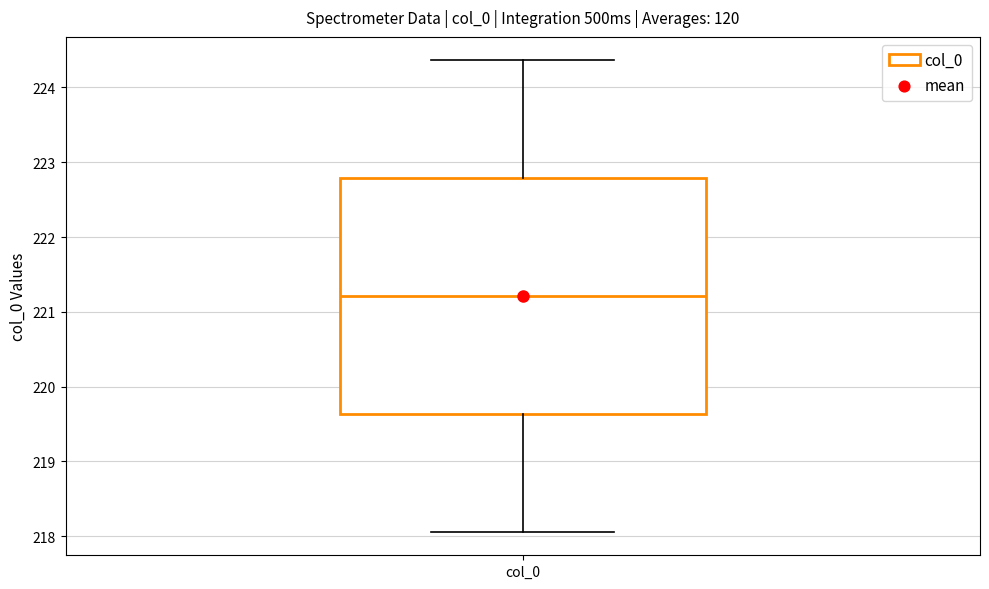

Transcribe this box plot: give where the median line is, the range the box spans, and where the two whiskers end, as read against the y-axis. The values are not printed on the chart, so give them approximately, as read against the axis.

median 221.2, box 219.6 to 222.8, whiskers 218.1 to 224.4